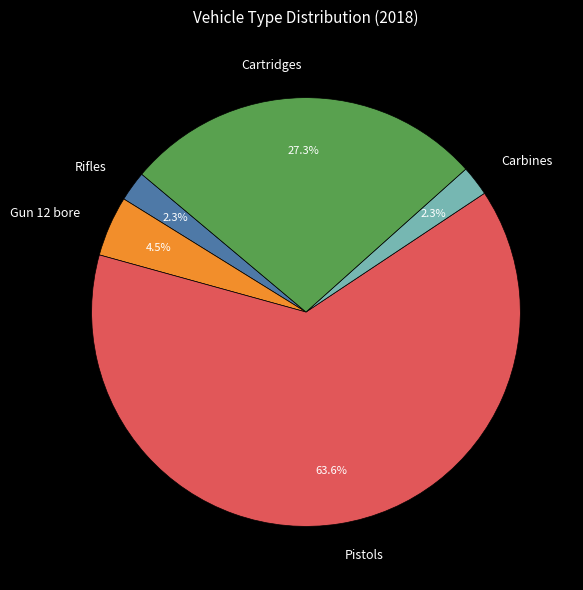

What portion of the pie excludes Rifles?

97.7%